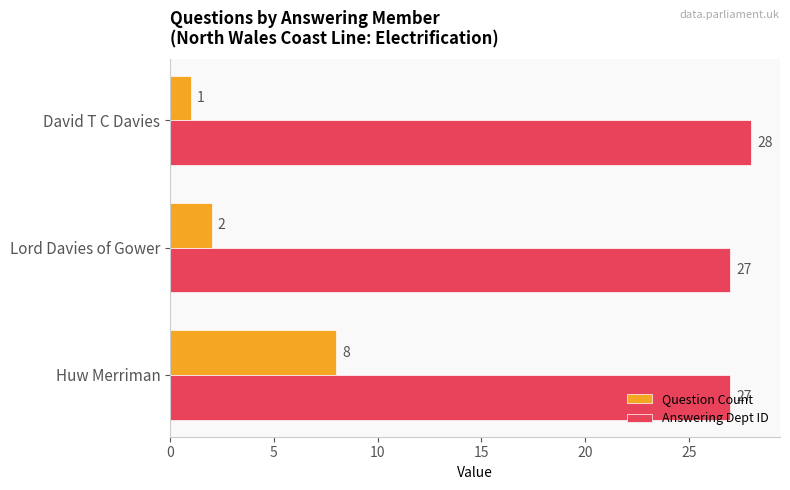

The value of Answering Dept ID at Lord Davies of Gower is 27. True or false?

True